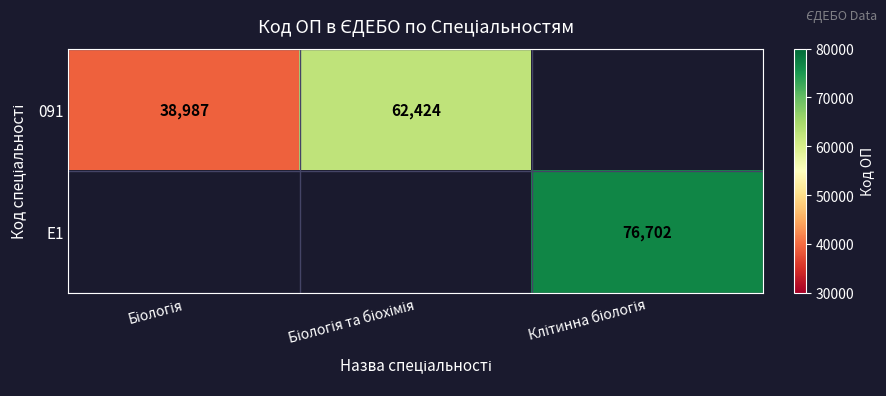

Which has a higher value, Біологія та біохімія or Біологія?

Біологія та біохімія